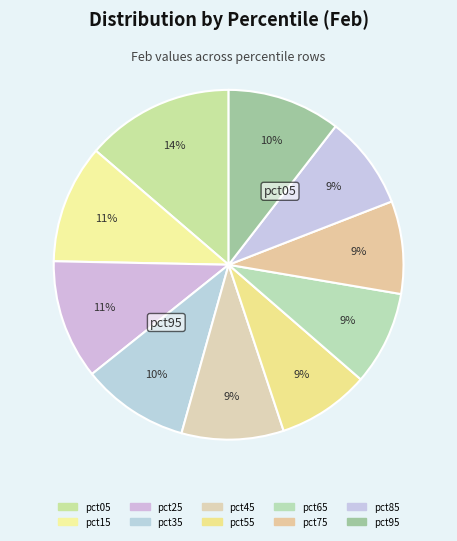

Count the number of slices in the pie.

10